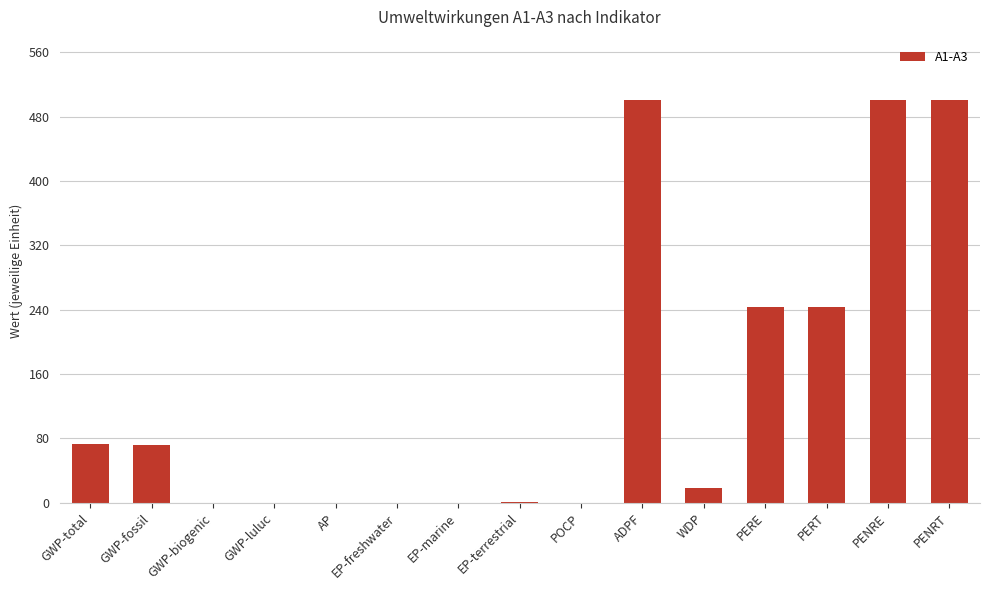

What is the change in value from AP to PERT?

+243.6